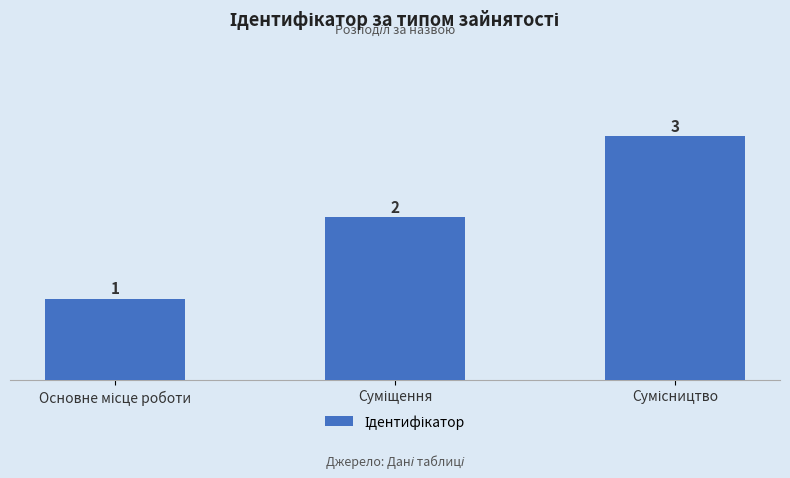

What is the value of the 1st bar from the left?

1